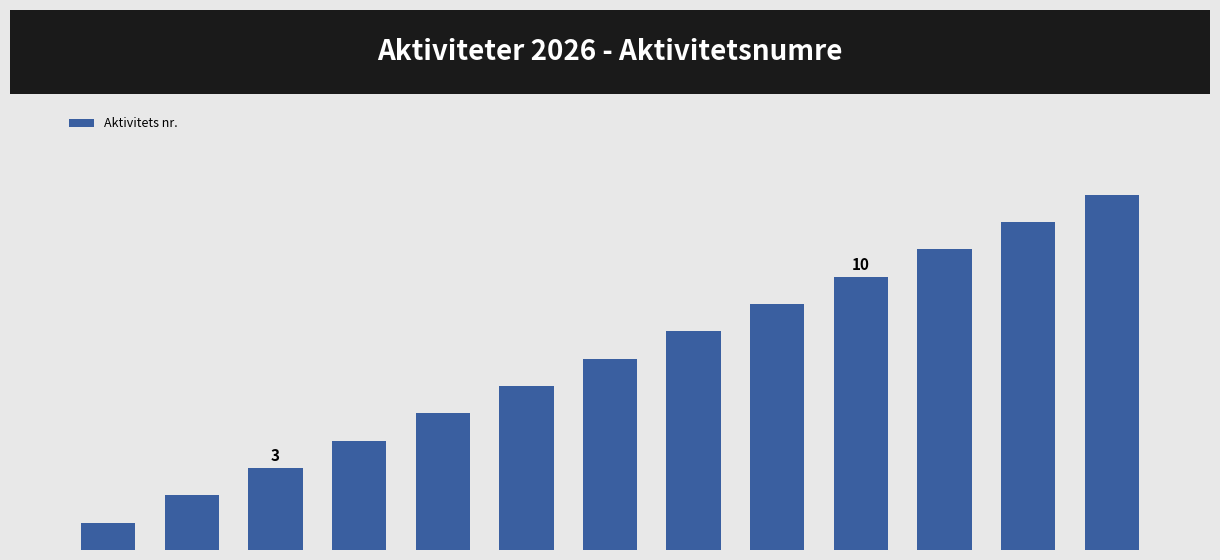

Does the chart contain stacked bars?

No